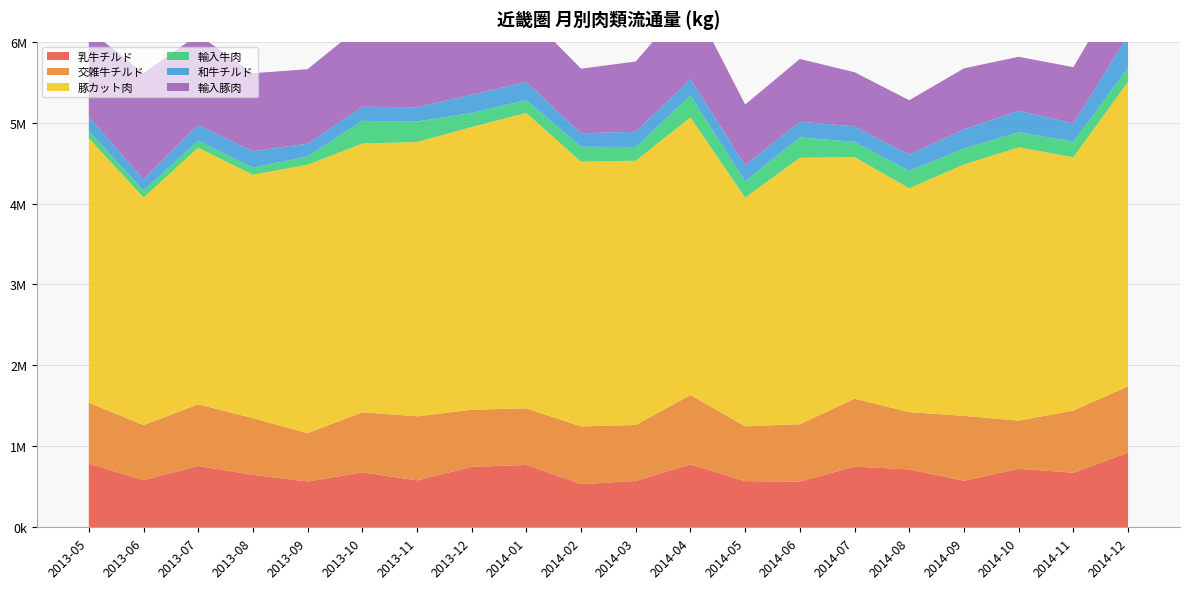

Reading left to right, what are all the values shown in this chart?

乳牛チルド: 786955.5	580784.0	758078.8	648320.2	566295.1	679096.7	579802.8	746296.7	770350.4	533691.7	572835.9	775772.7	570220.4	564272.7	750847.3	715210.1	575388.0	723342.0	674195.0	922423.0
交雑牛チルド: 751860.8	682064.0	760988.9	699963.4	596059.6	742150.3	791265.7	705713.2	699821.3	712796.9	691285.6	857098.7	676951.0	709432.5	838305.1	707222.1	800982.0	594320.0	768581.0	818716.0
豚カット肉: 3268129.8	2811670.9	3169361.6	3007136.2	3316794.4	3319410.0	3388408.8	3493673.5	3648247.3	3270302.1	3264546.2	3431192.7	2826468.9	3291150.8	2984253.8	2766014.9	3105208.0	3376746.0	3128601.0	3762169.0
輸入牛肉: 89786.2	86062.7	89067.6	87500.3	103175.9	280758.0	254279.6	171943.9	160284.1	184059.7	169296.0	271802.1	201075.4	251647.1	189058.2	212060.7	197921.0	186100.0	193507.0	173554.4
和牛チルド: 173732.1	139310.8	193564.4	203938.7	157190.4	173329.1	175689.7	225603.2	222078.5	167014.7	188677.2	199086.7	198812.6	194389.2	190907.2	204253.6	235698.0	266167.0	224585.0	395072.0
輸入豚肉: 1075487.2	1310270.6	1114901.9	962351.5	920493.8	1011431.4	945338.9	935265.2	849235.8	797622.0	867775.9	1004903.8	749545.3	774828.4	668865.8	671049.2	754744.0	665970.0	694748.0	764835.4